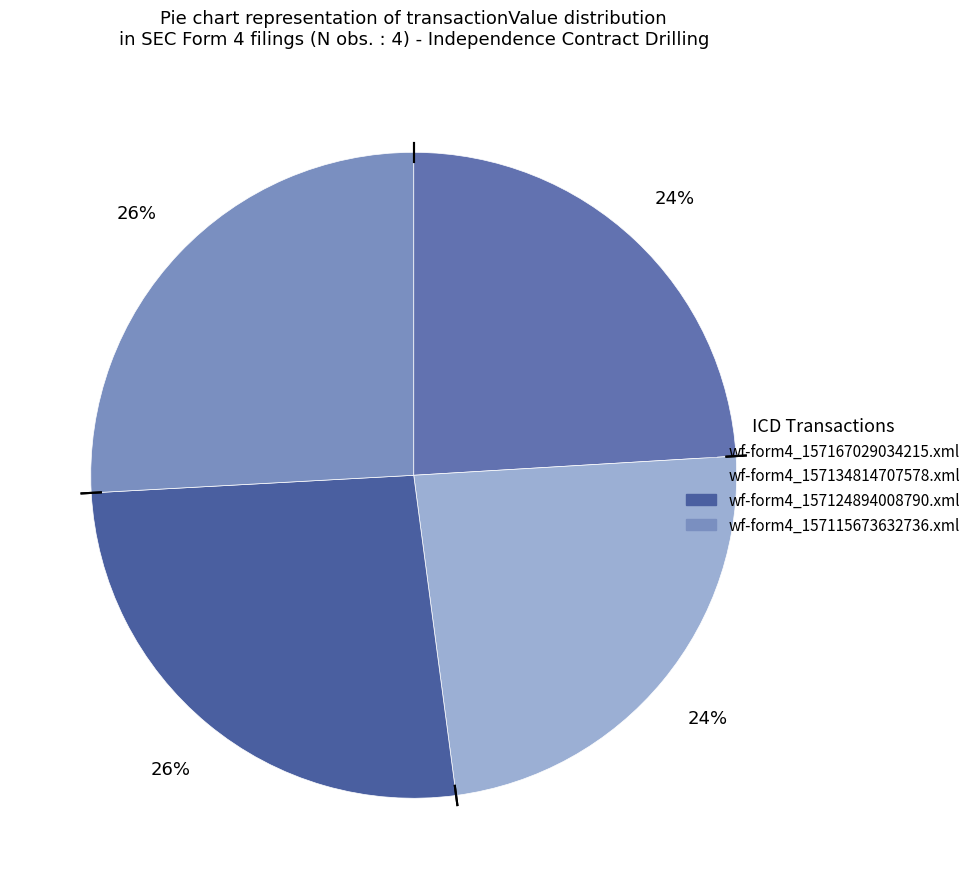

Count the number of slices in the pie.

4